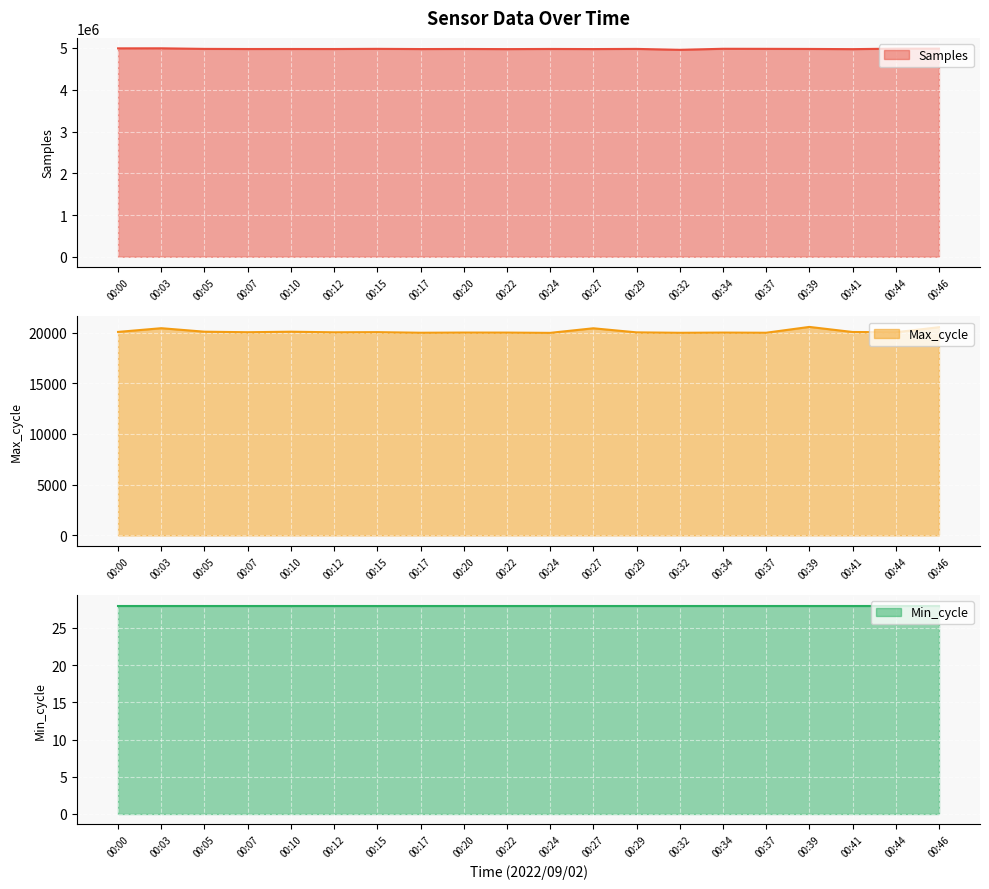

What is the difference between the Samples values at 00:41 and 00:24?

4201